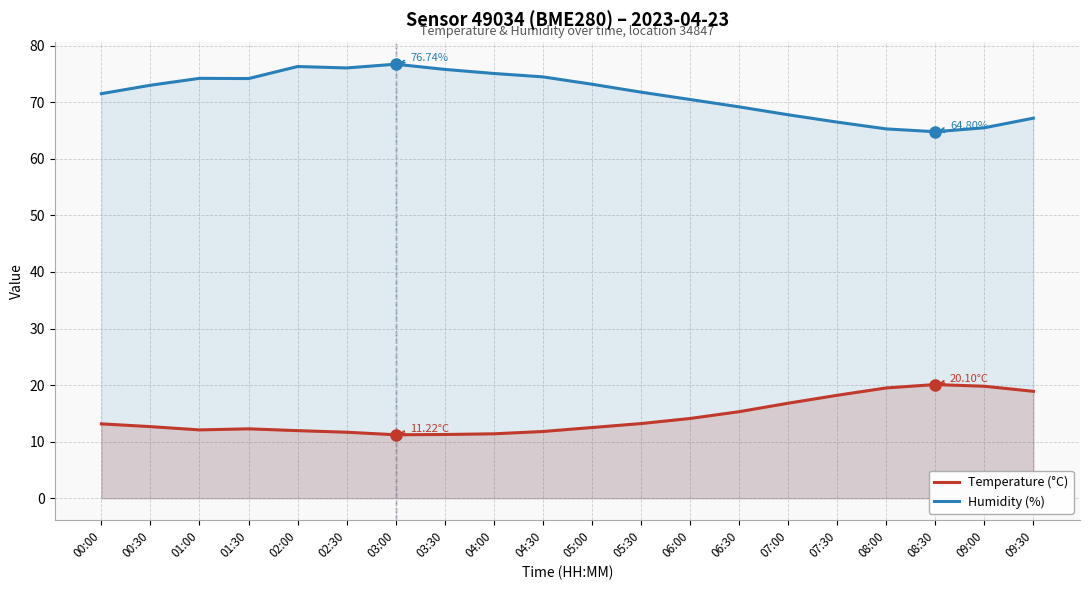

The value of Temperature (°C) at 09:30 is 6.6. True or false?

False